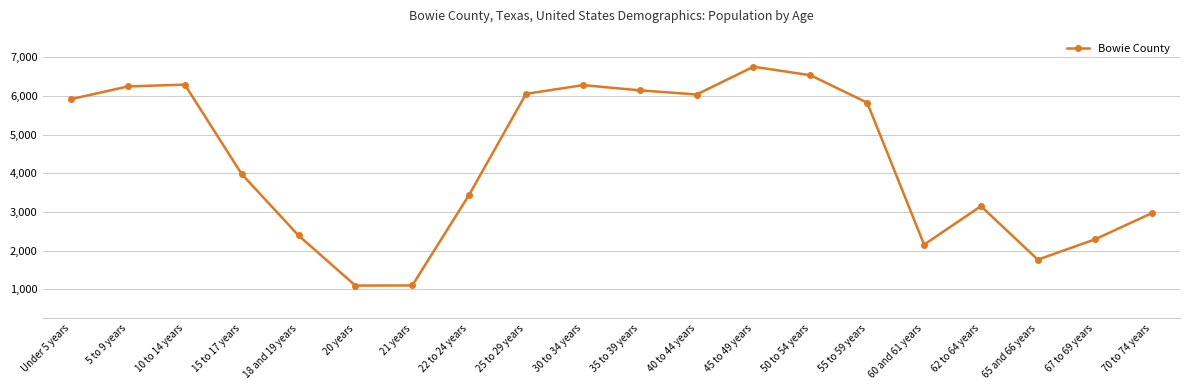

At which label does the data first exceed 5830?

Under 5 years